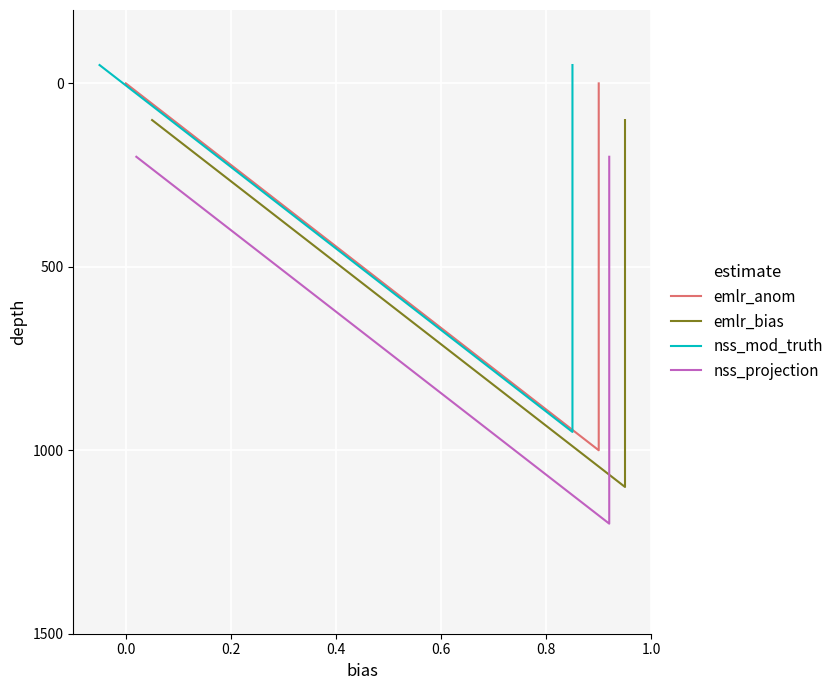

Is it true that emlr_anom equals 1558 at 0.4?

False